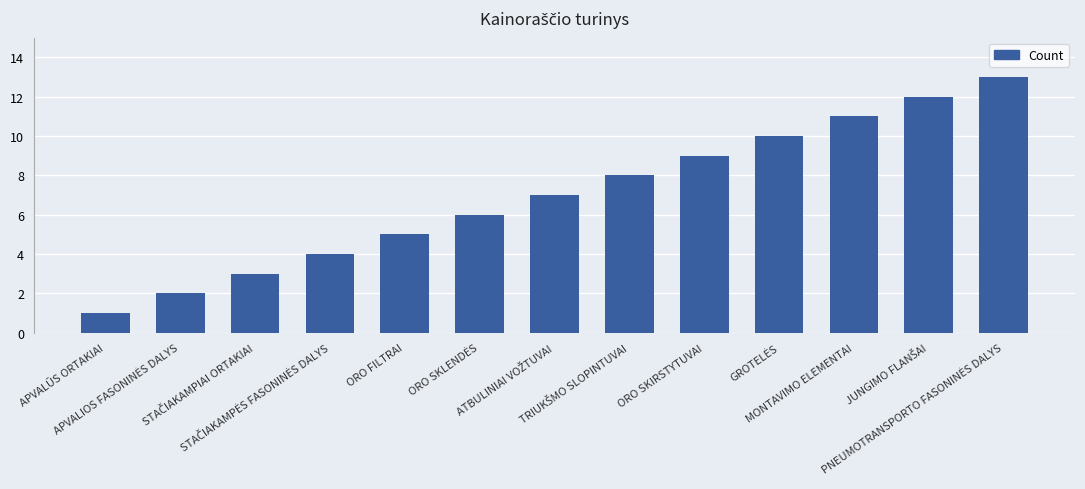

What is the smallest value displayed?

1